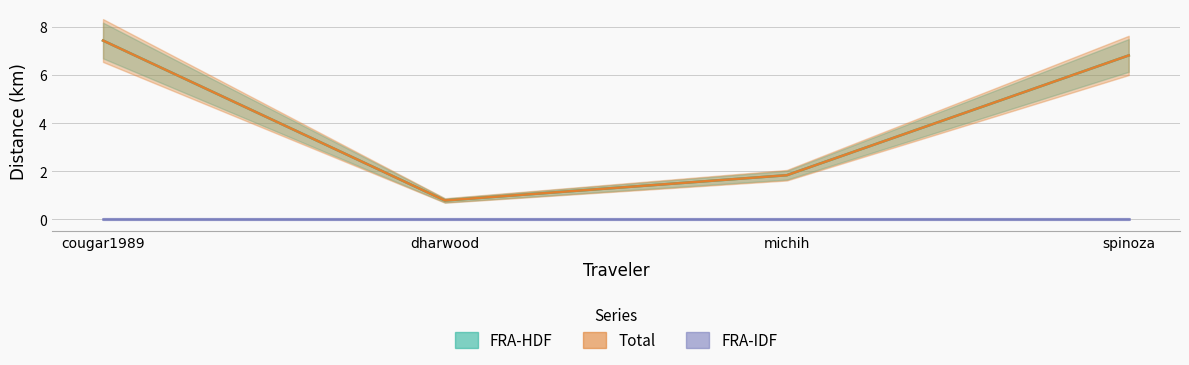

Which series has the largest range (max minus min)?

Total